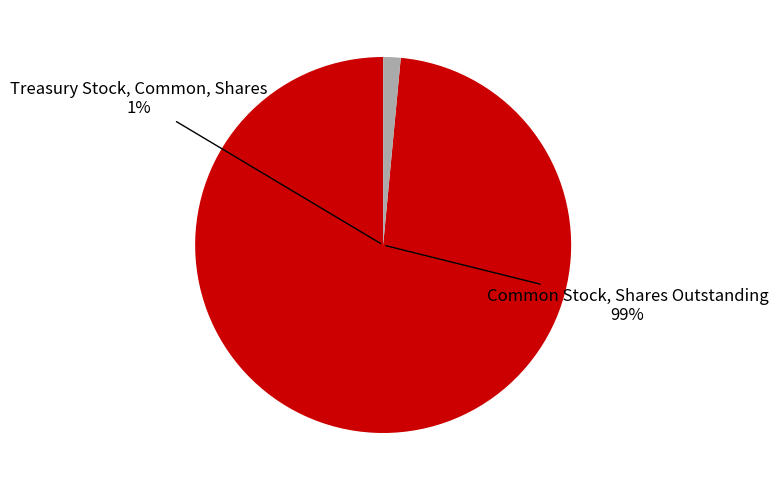

What is the majority slice?

Common Stock, Shares Outstanding